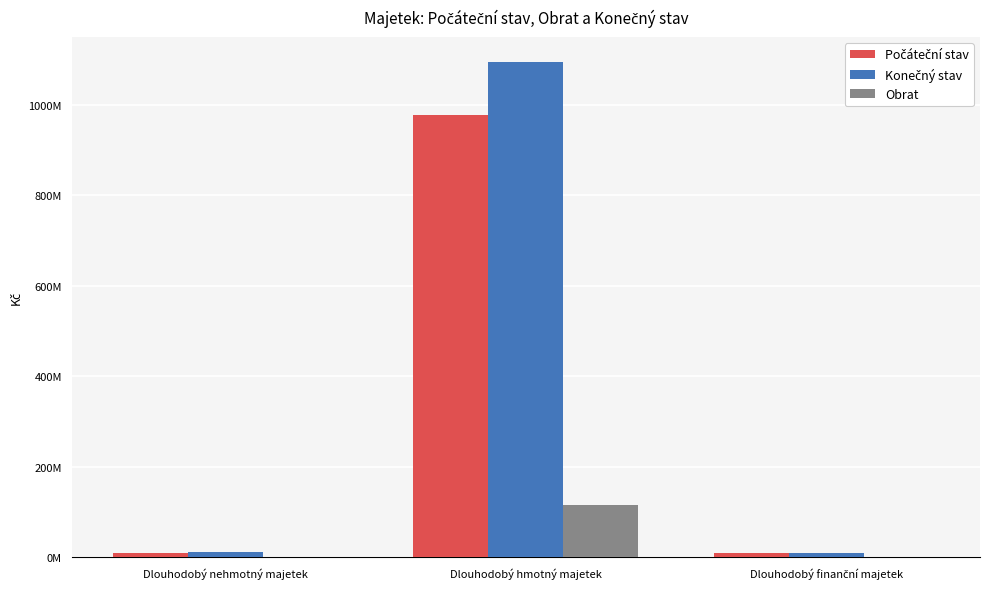

True or false: Obrat has a value of 0.0 at Dlouhodobý finanční majetek.

True